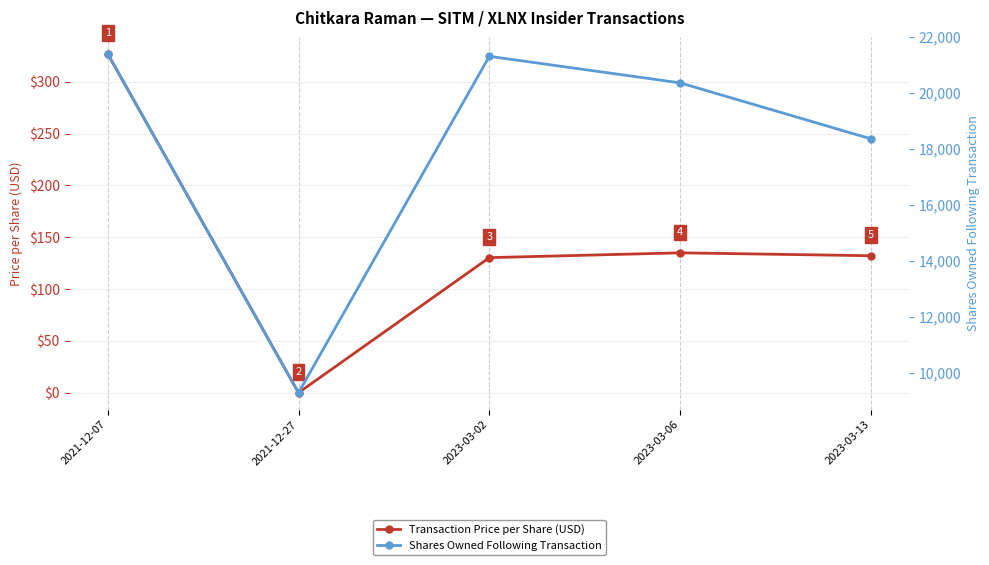

How many data points in Shares Owned Following Transaction are less than 20368?

2